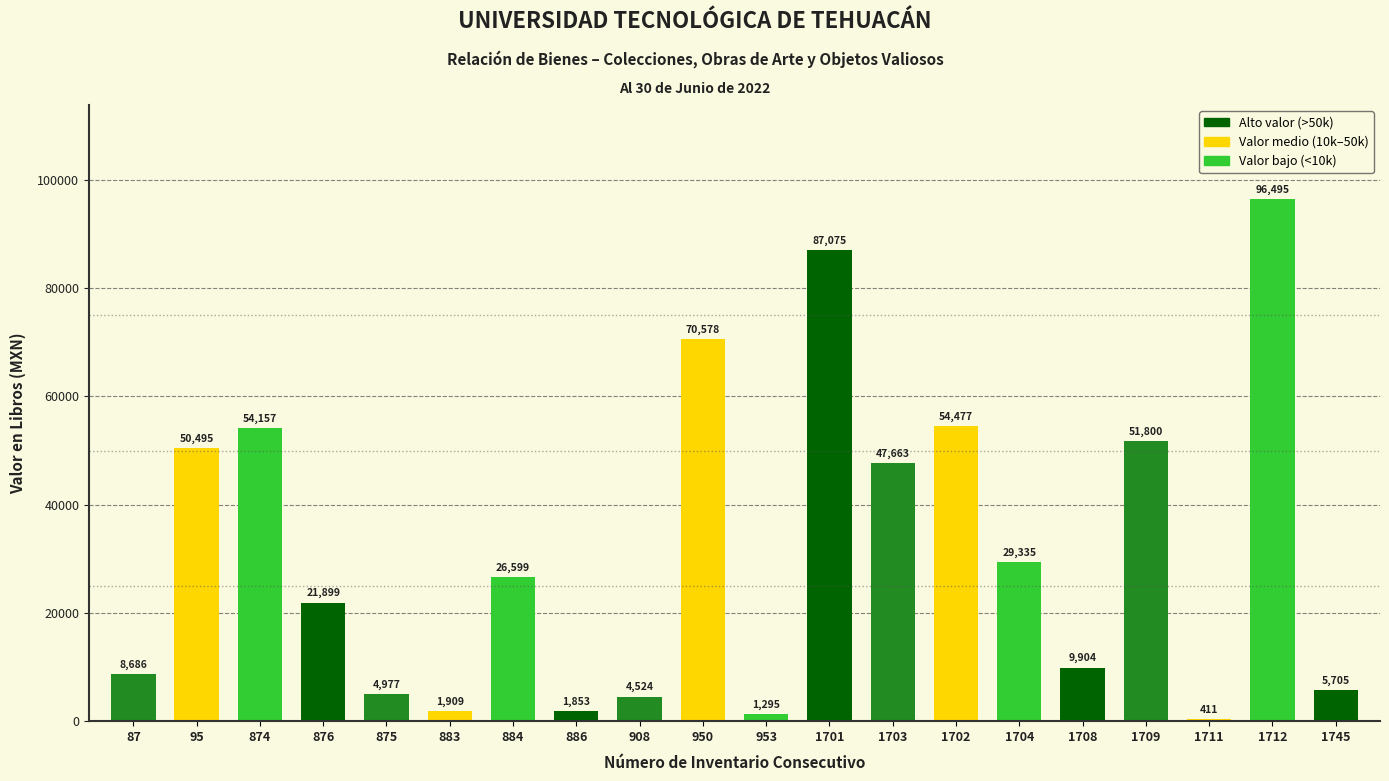

Are the bars grouped side by side (vs. stacked)?

No